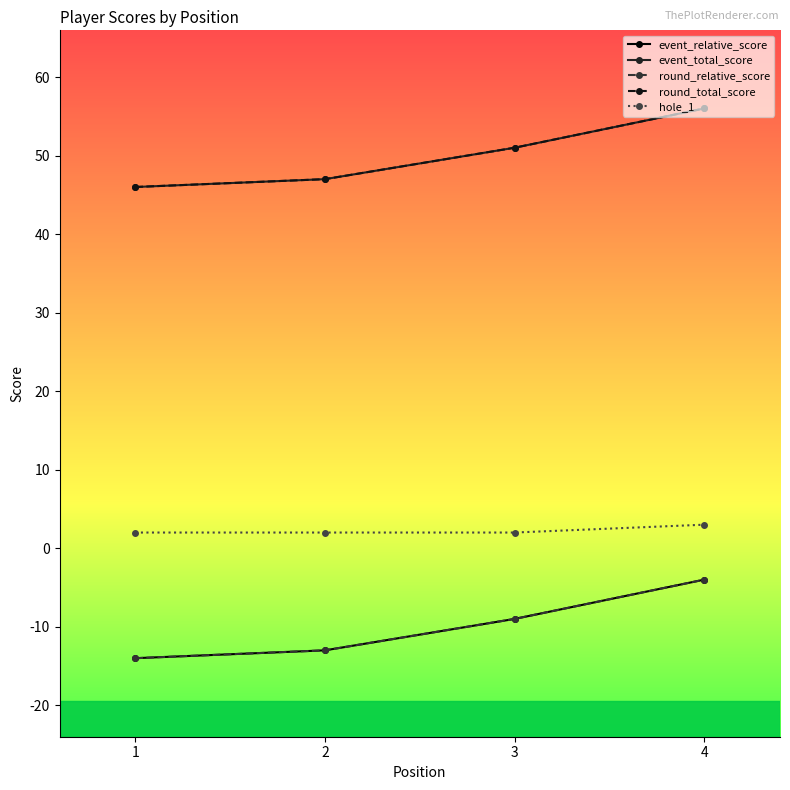

Reading left to right, extract all data points from this chart.

event_relative_score: 1=-14	2=-13	3=-9	4=-4
event_total_score: 1=46	2=47	3=51	4=56
round_relative_score: 1=-14	2=-13	3=-9	4=-4
round_total_score: 1=46	2=47	3=51	4=56
hole_1: 1=2	2=2	3=2	4=3